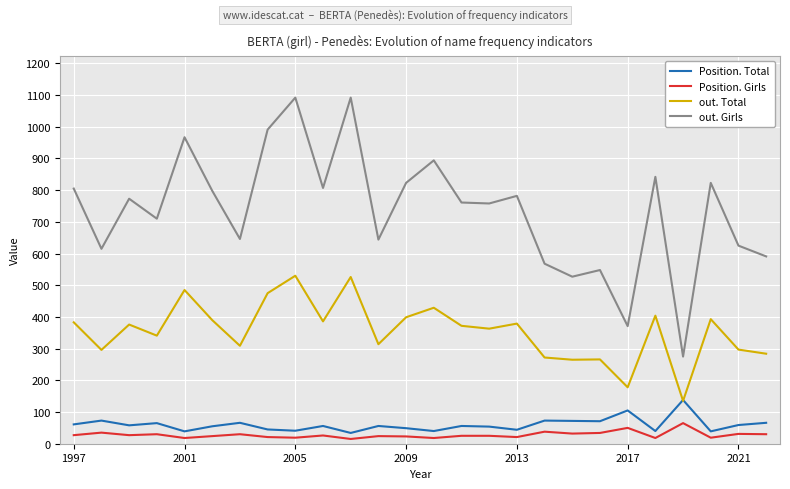

True or false: out. Girls and Position. Girls cross at least once.

False